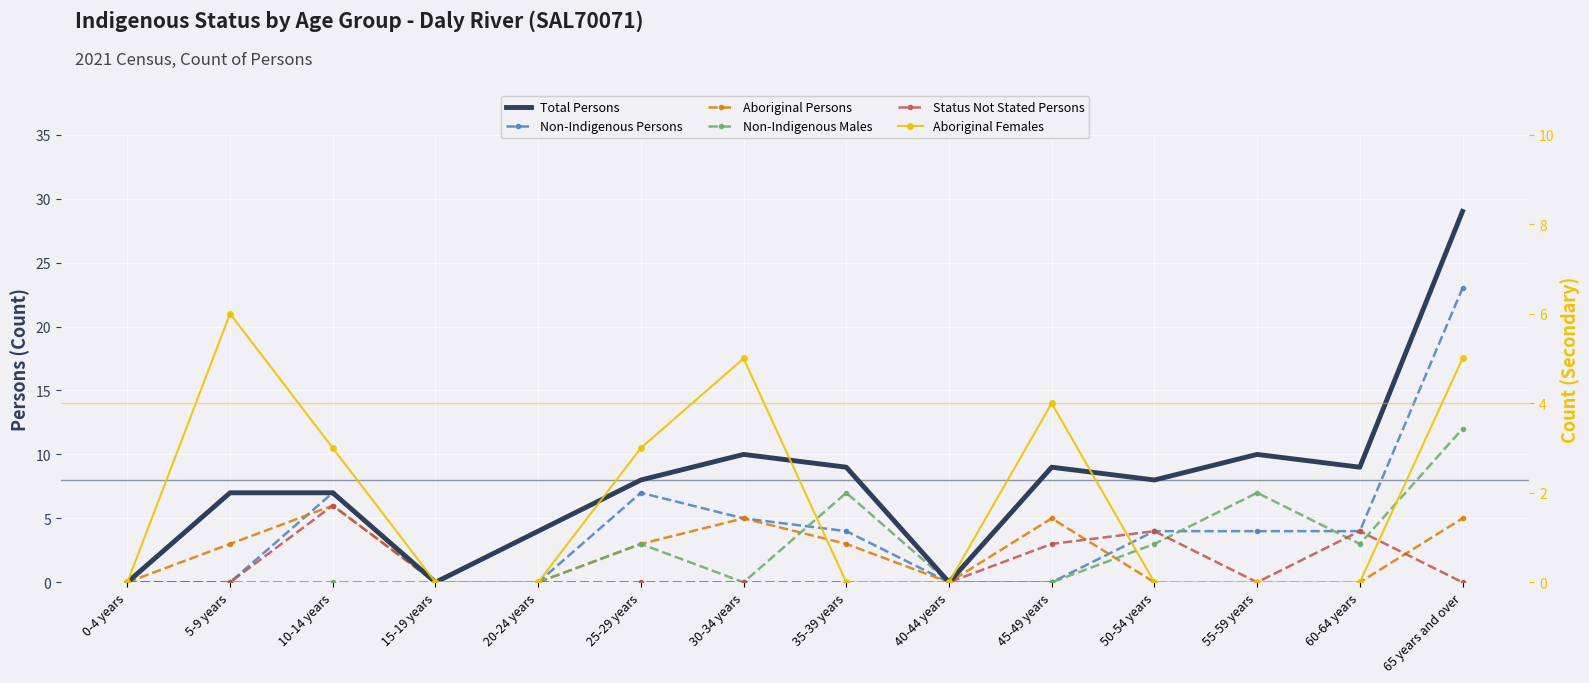

What position from the right is 60-64 years?

2